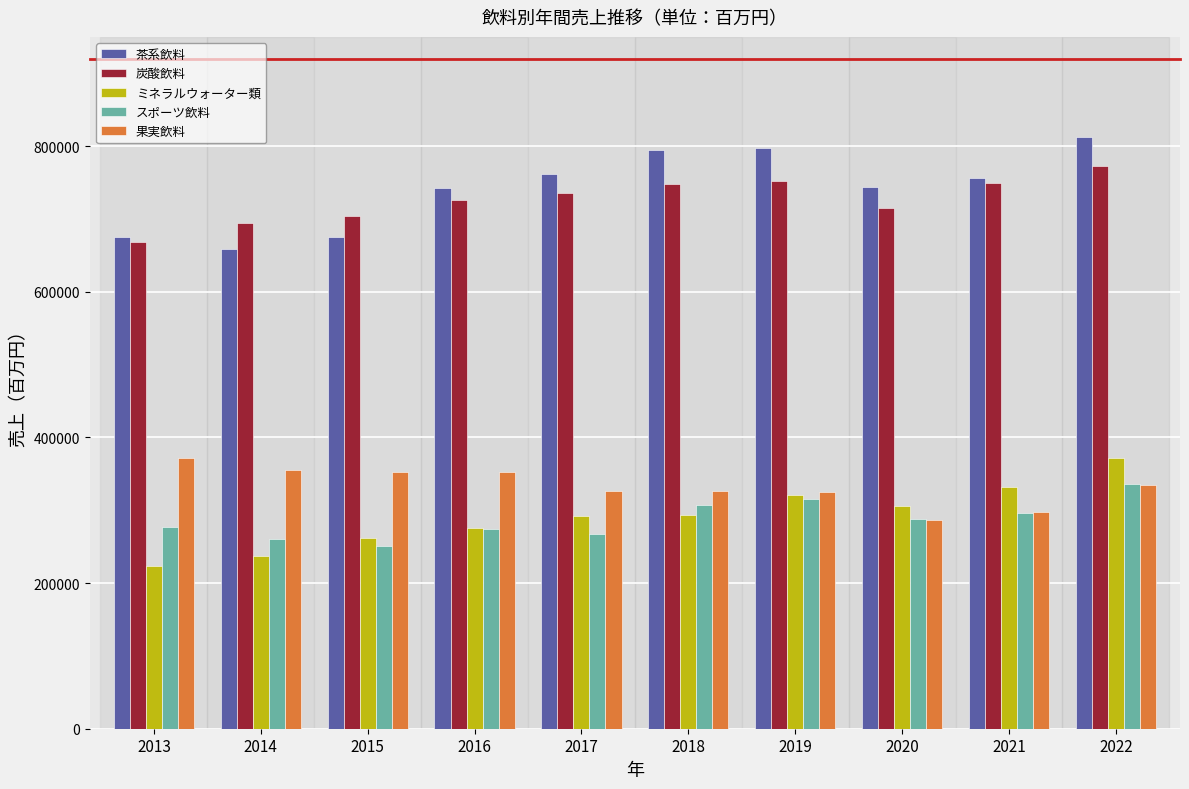

What is the difference between the highest and lowest values at 2014?

456614